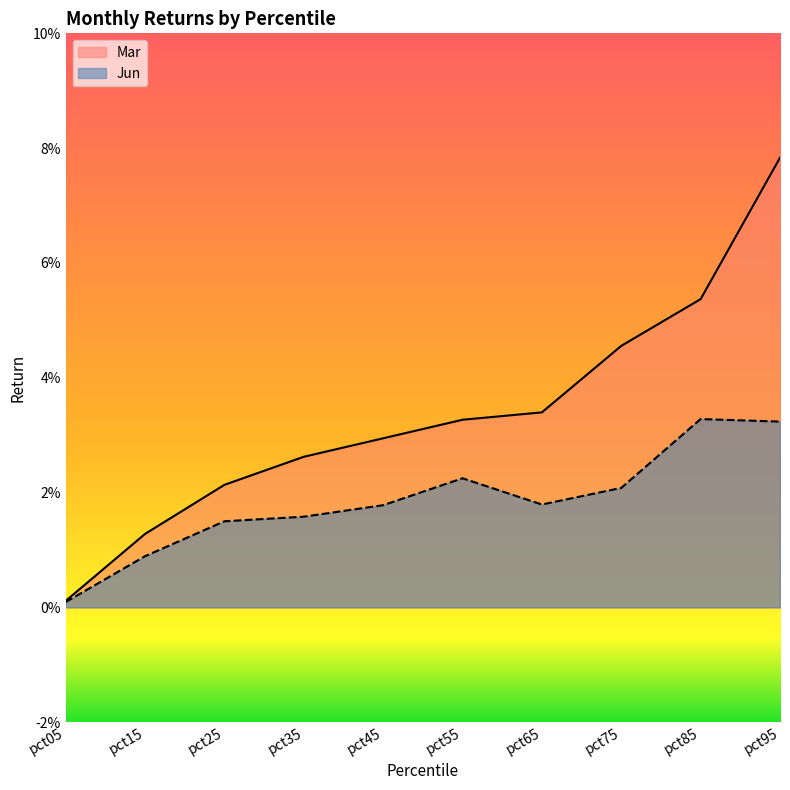

At which category is the sum across all series the highest?

pct95